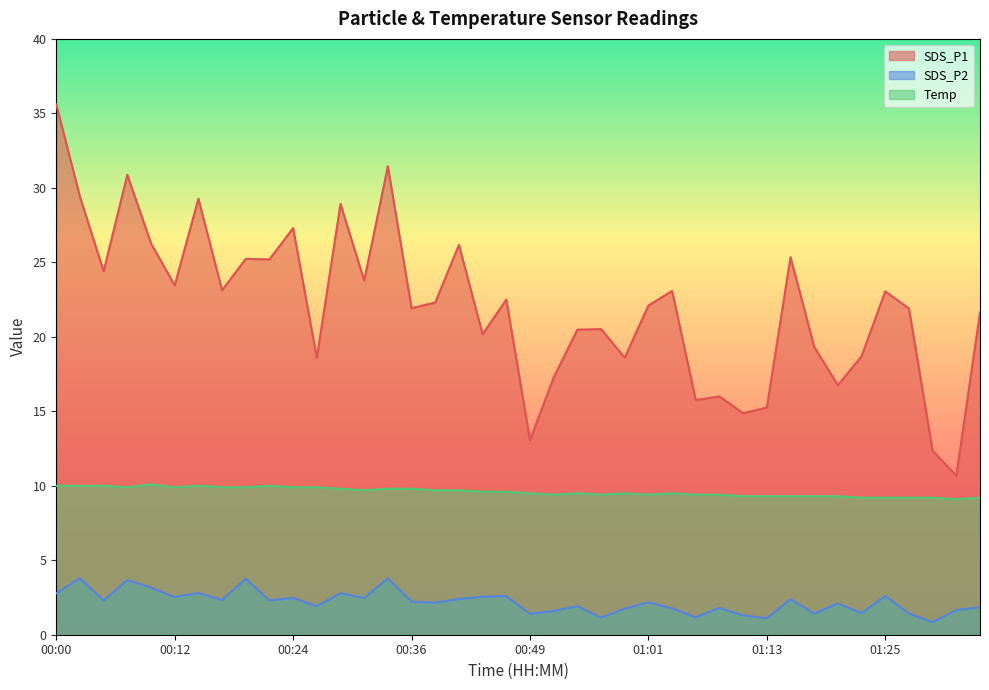

What is the lowest value of the SDS_P2 series?

0.8